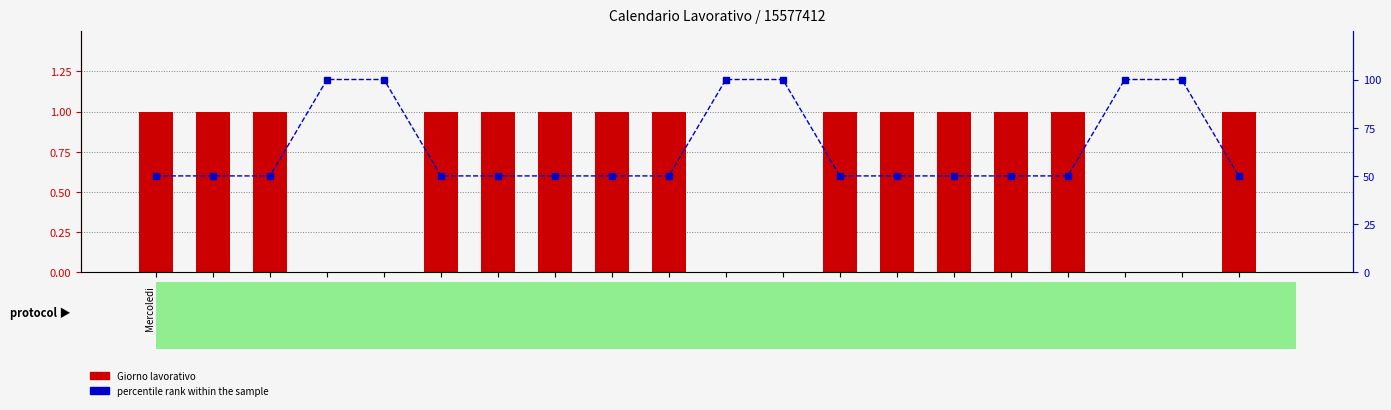

The percentile rank within the sample series shows 50 at Martedi
21/12/2021. True or false?

True